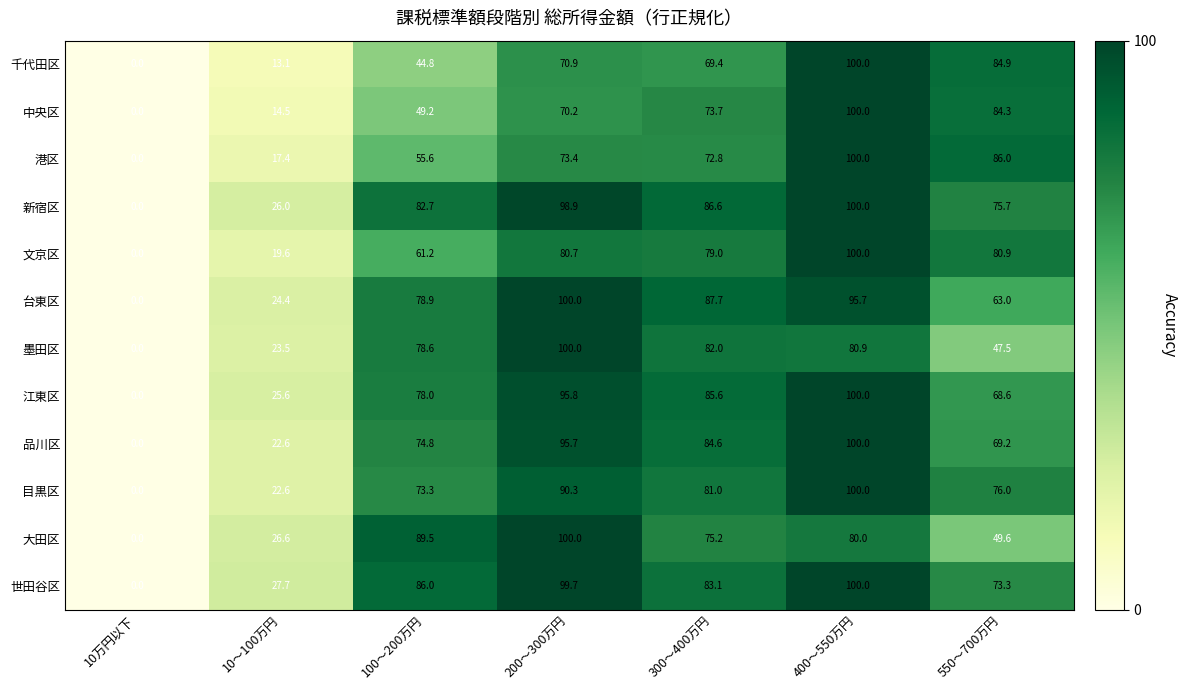

What is the sum of all 文京区 values?

421.4